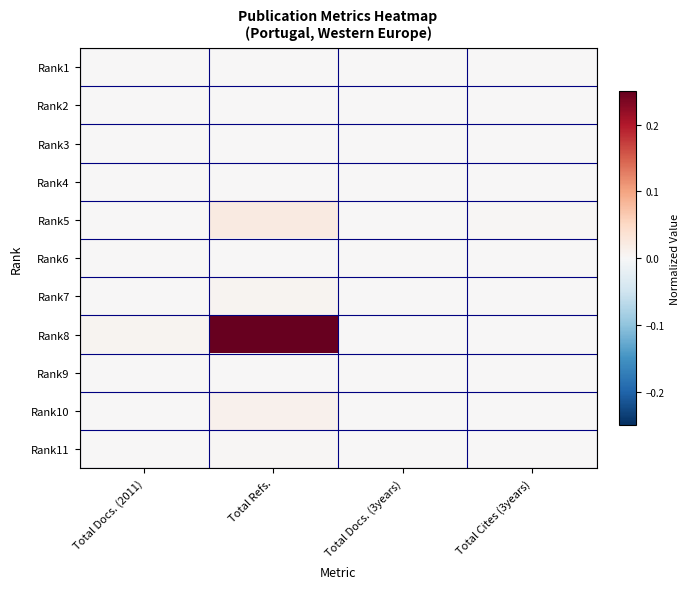

Which series has the largest total across all categories?

Rank8